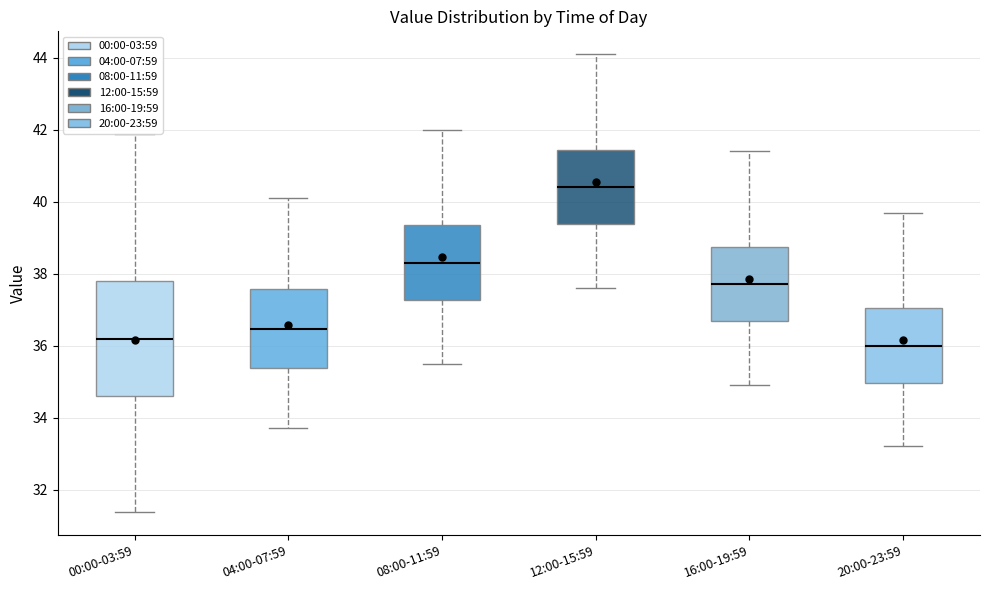

Comparing the boxes themselves (not the whiskers), which one is the tallest?

00:00-03:59